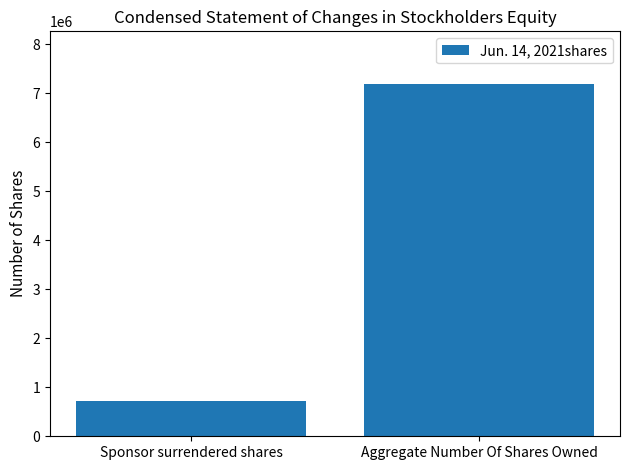

The value at Sponsor surrendered shares is 718750. True or false?

True